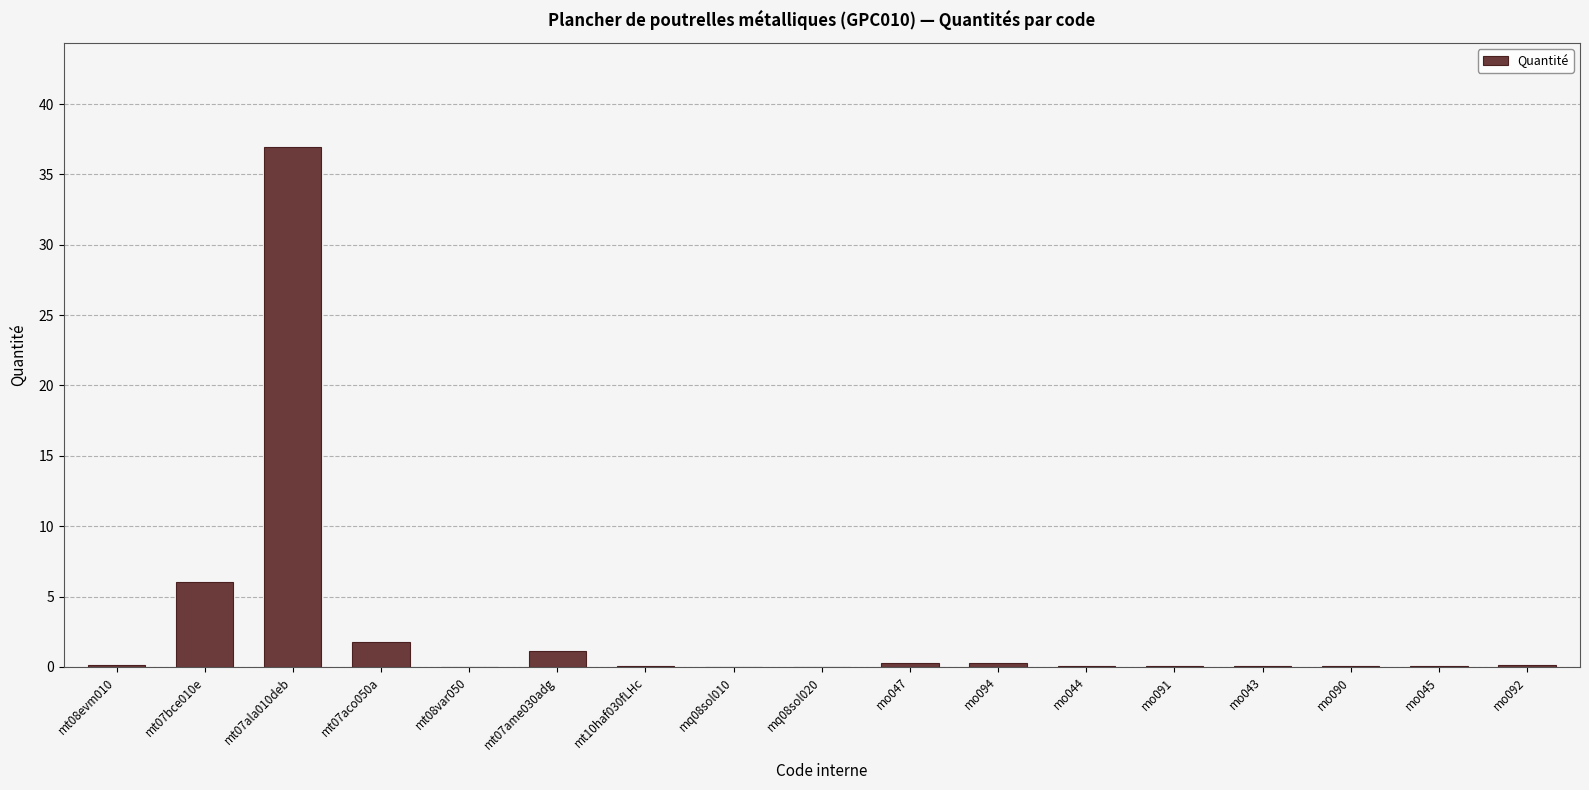

Count the number of data series in this chart.

1